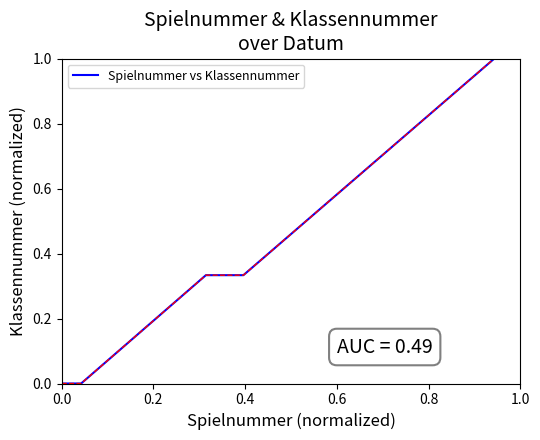

What is the greatest value displayed?

1.0